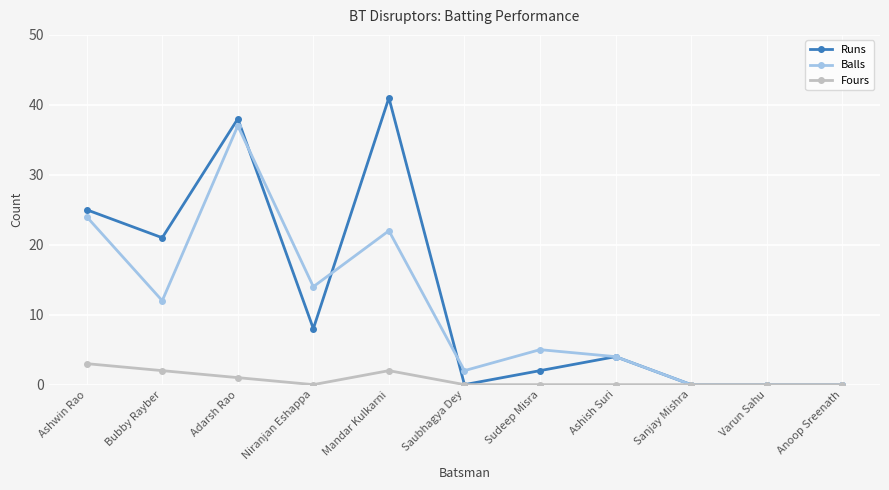

At which label is Fours closest to 1?

Adarsh Rao